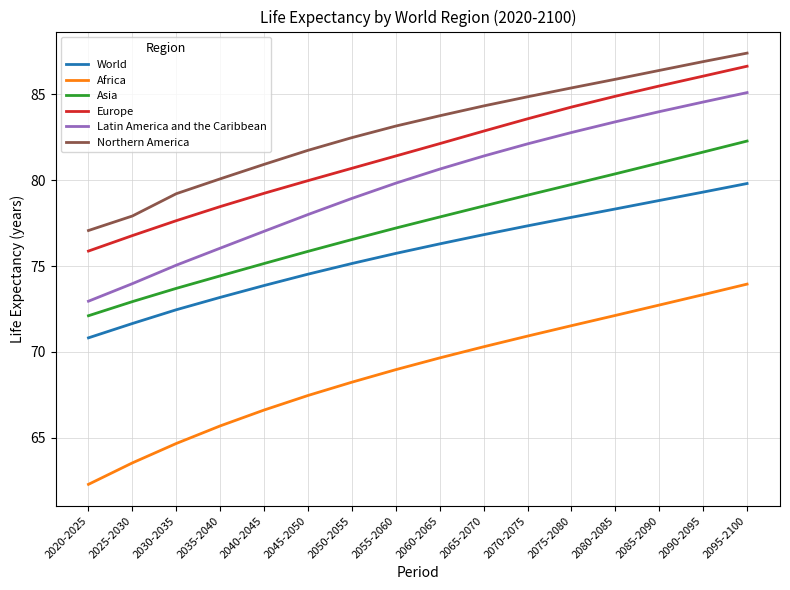

Read the Northern America value at 2040-2045.

80.9